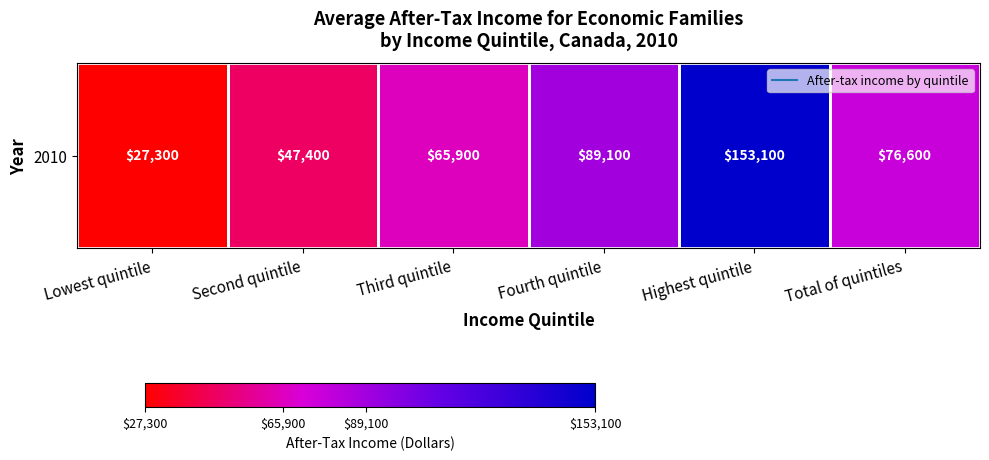

List the labels in order of value, largest first.

Highest quintile, Fourth quintile, Total of quintiles, Third quintile, Second quintile, Lowest quintile